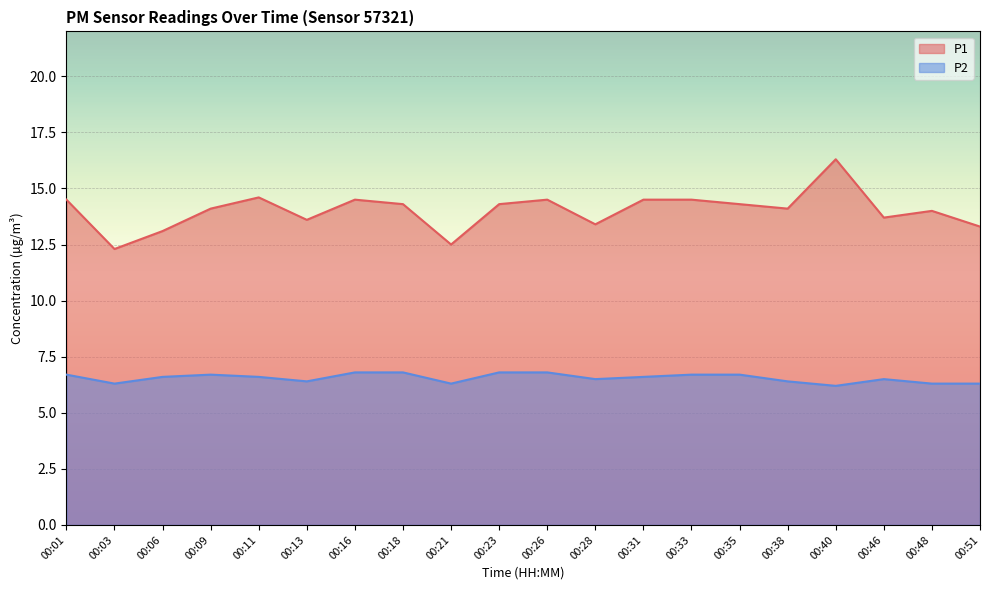

List the labels in order of P2 value, largest first.

00:16, 00:18, 00:23, 00:26, 00:01, 00:09, 00:33, 00:35, 00:06, 00:11, 00:31, 00:28, 00:46, 00:13, 00:38, 00:03, 00:21, 00:48, 00:51, 00:40